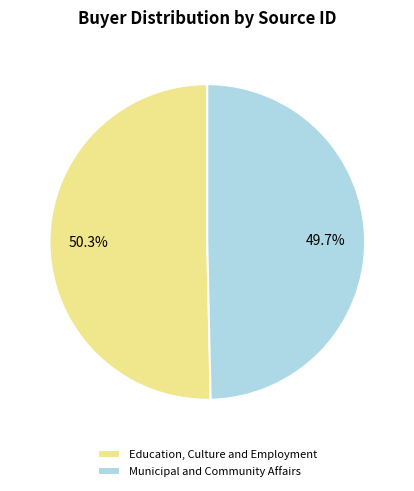

The Municipal and Community Affairs slice represents 60% of the pie. True or false?

False